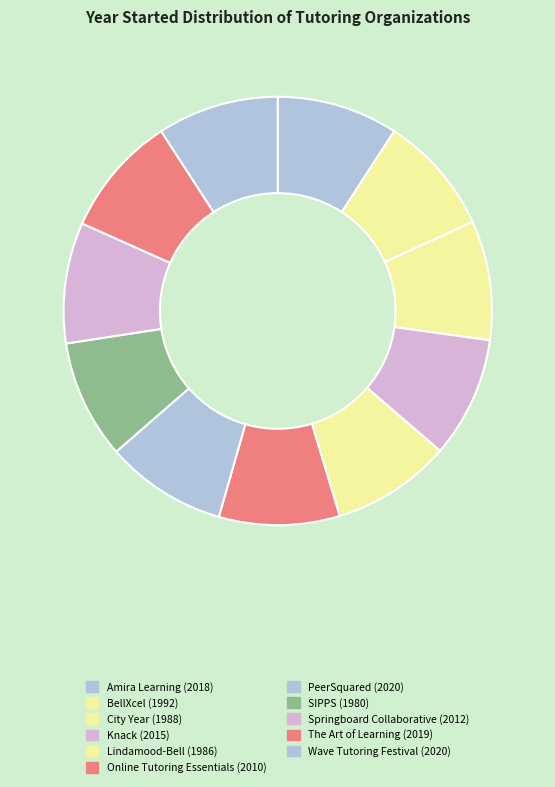

Do Amira Learning and Knack together represent more than half of the pie?

No